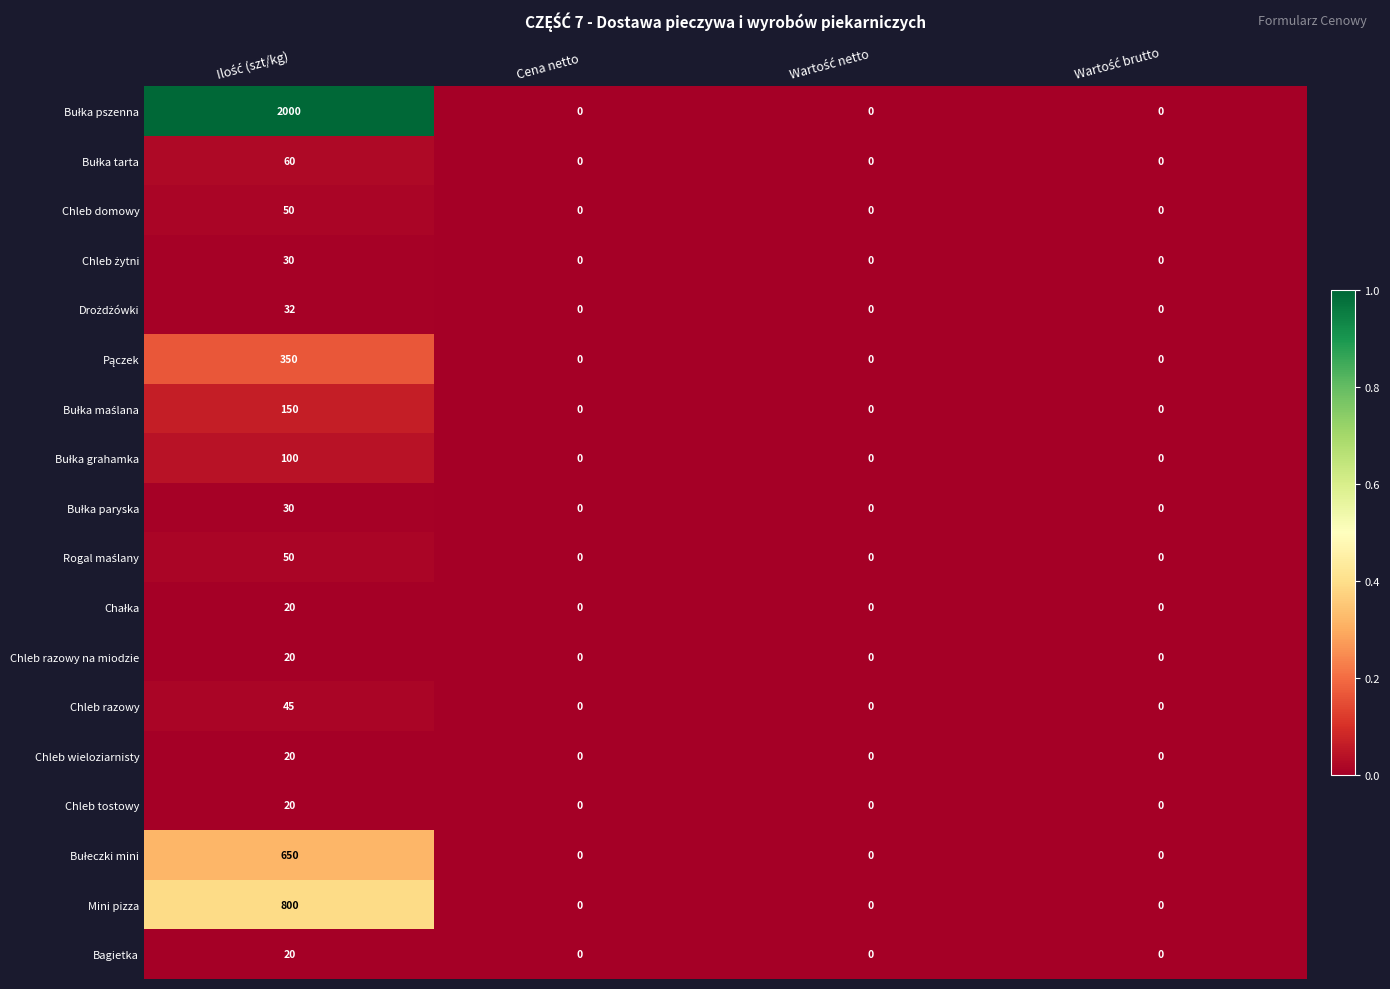

Count the Chleb razowy values in the range 0 to 45.

4